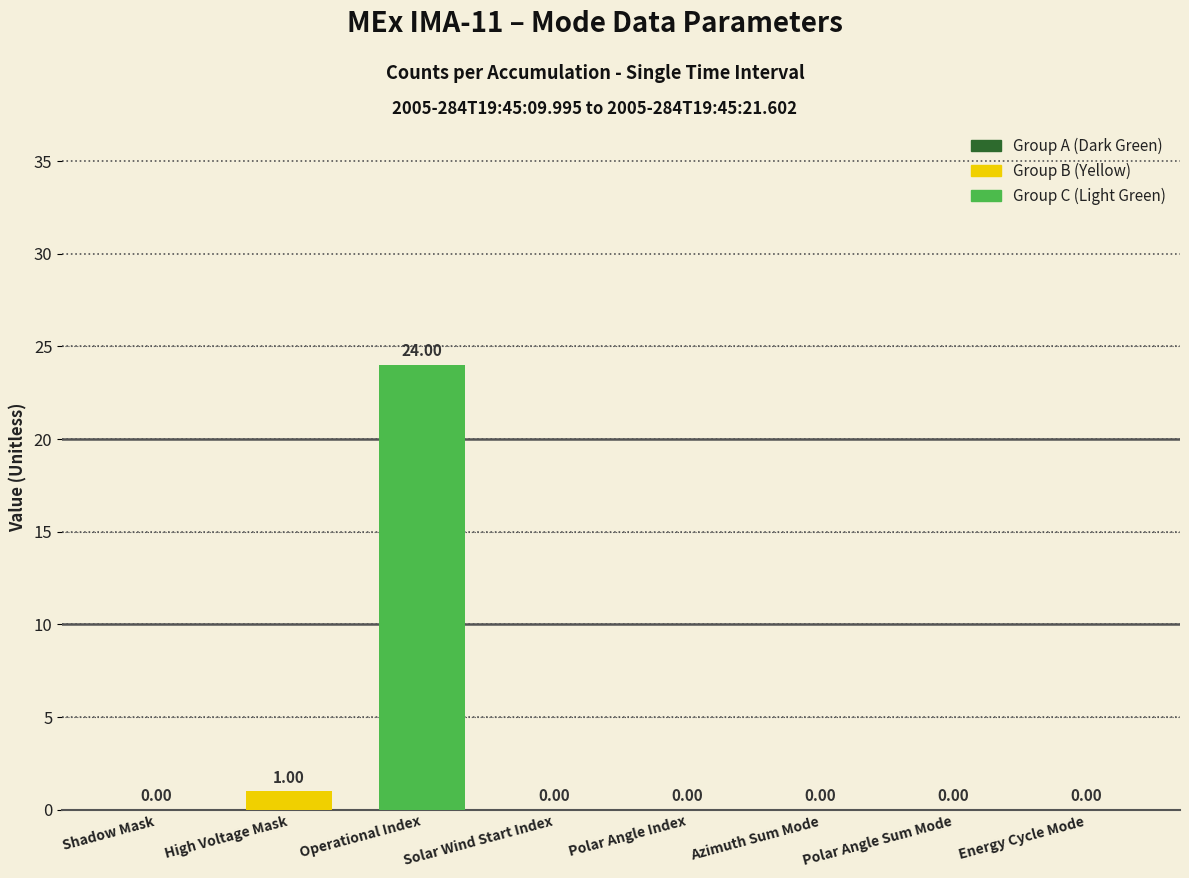

How many positive values are there?

2